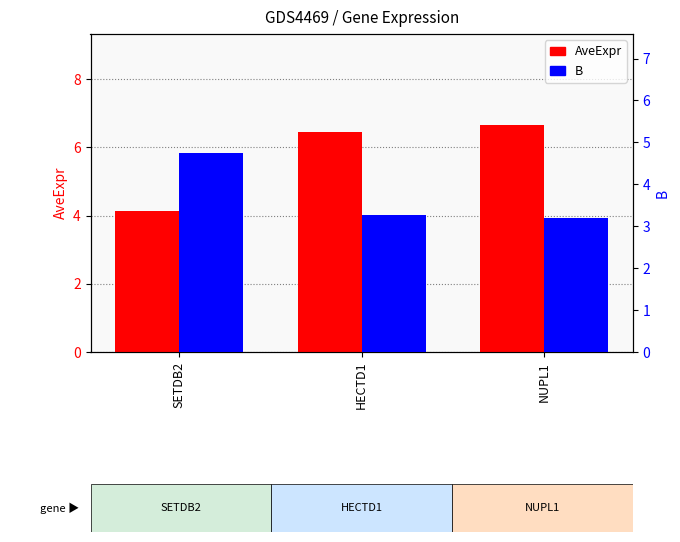

The B series shows 5.2 at NUPL1. True or false?

False